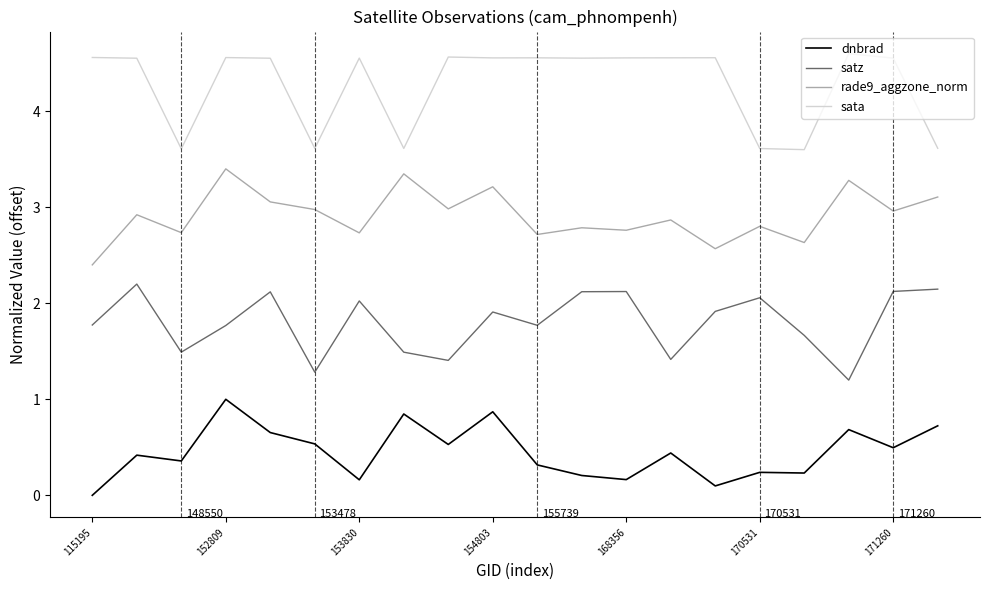

Which series has the largest total across all categories?

sata